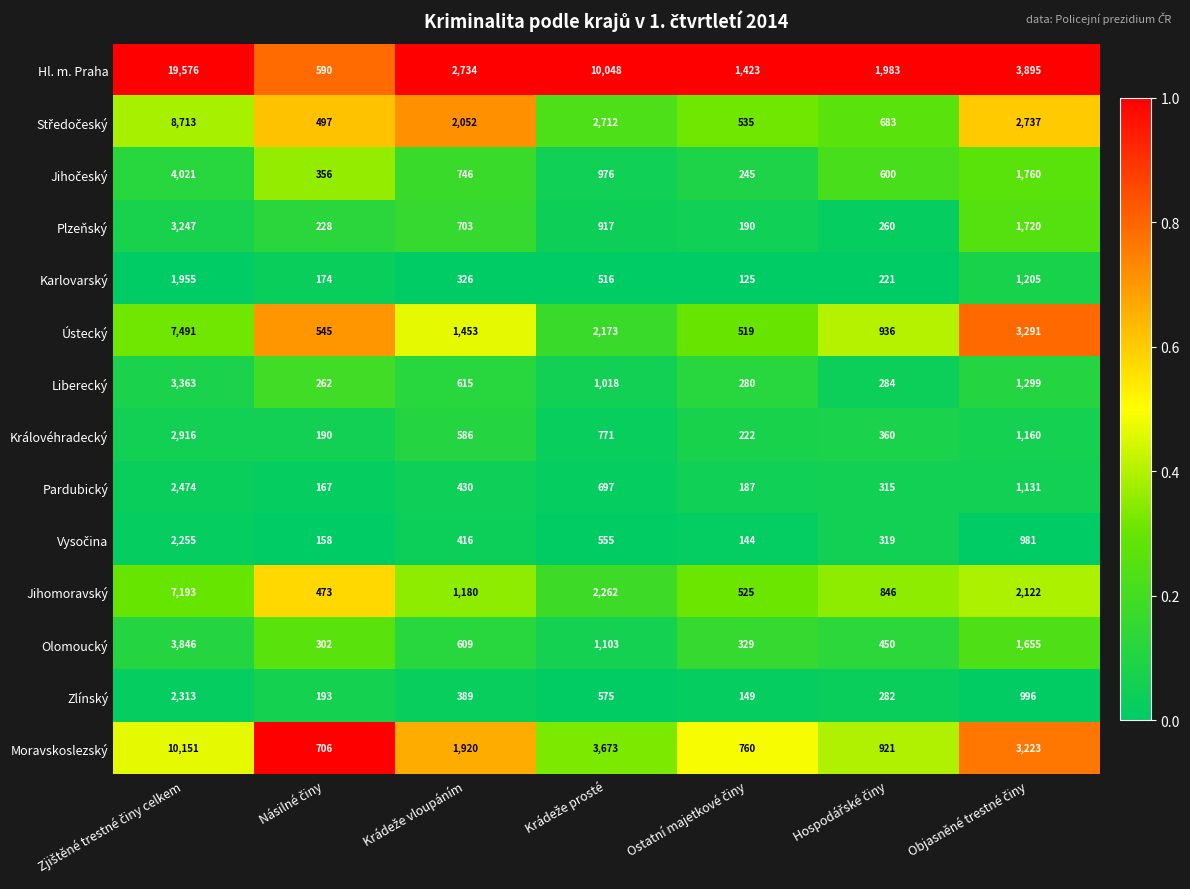

What is the lowest value of the Olomoucký series?

302